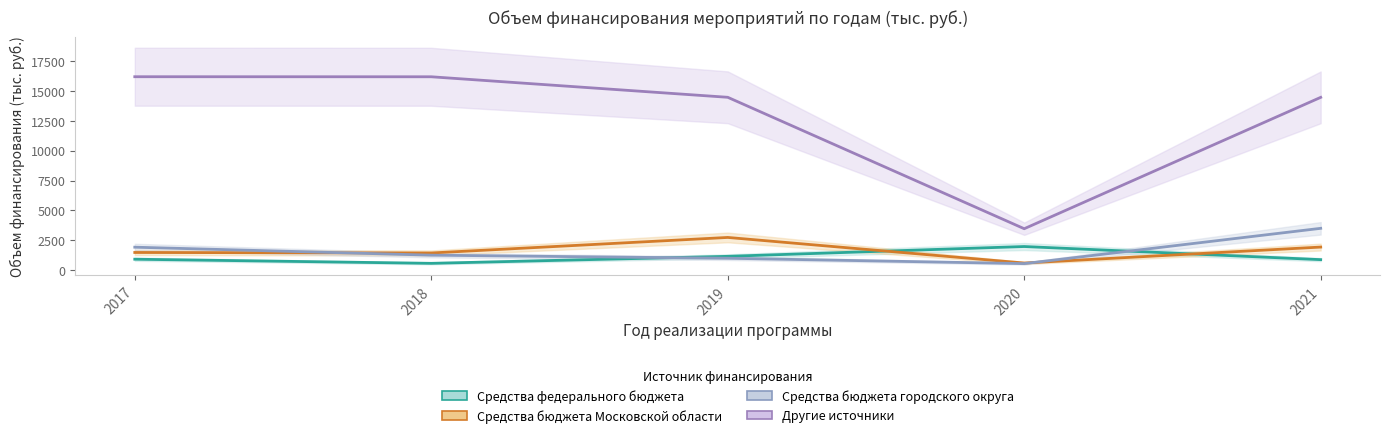

What is the average value of the Средства бюджета Московской области series?

1624.6